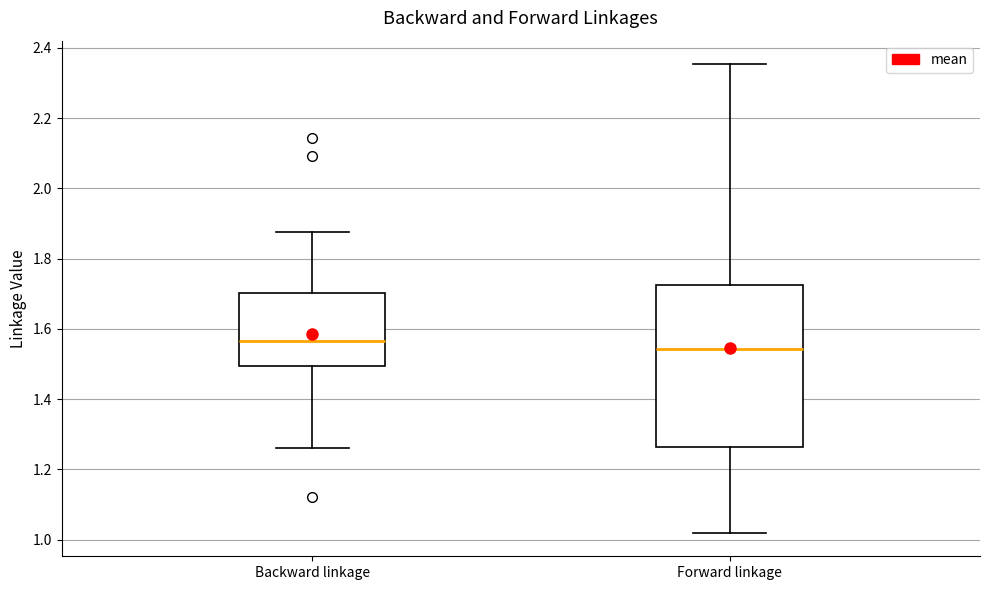

Which box's median line is the highest?

Backward linkage